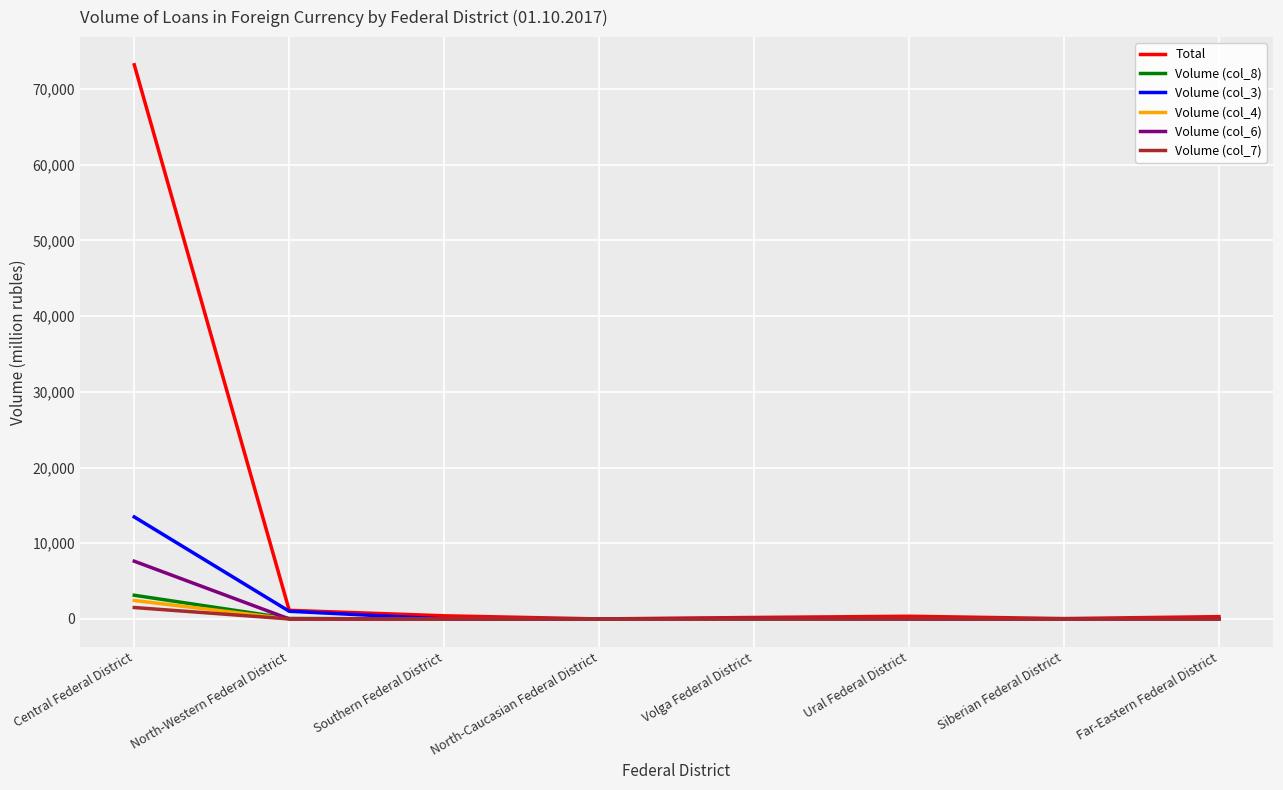

At how many categories does at least one series exceed 7590?

1